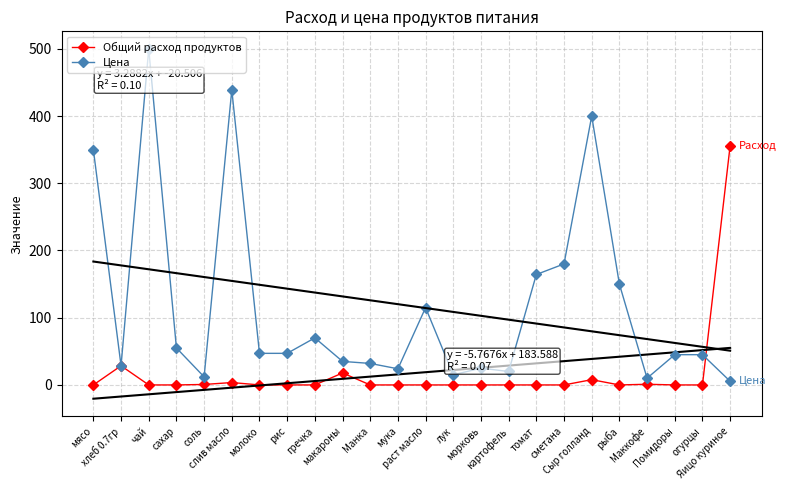

True or false: Цена has more than 2 interior local peaks.

True